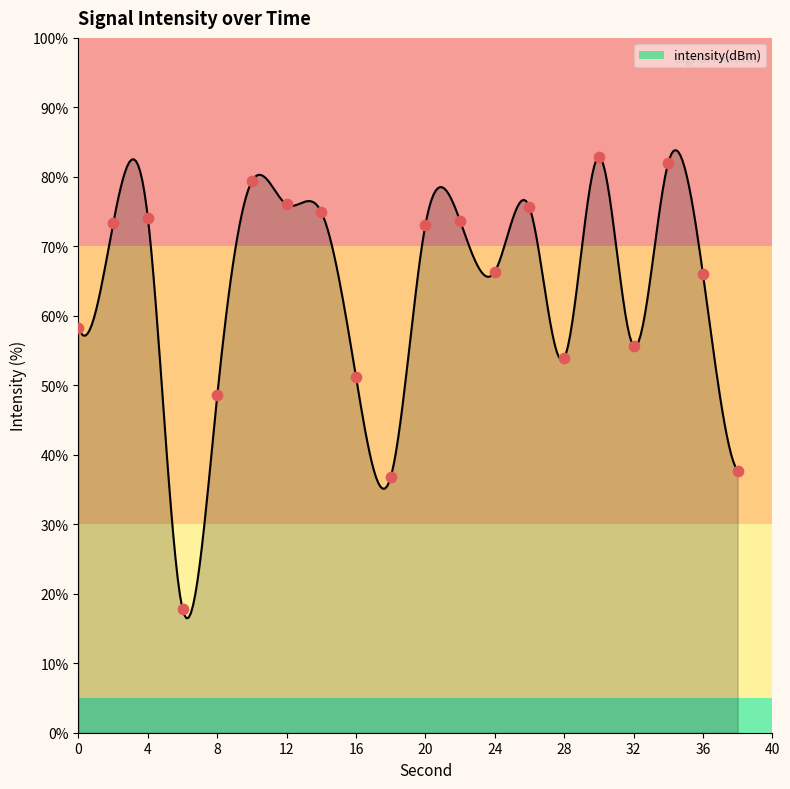

What is the change in value from 8 to 38?

-10.9